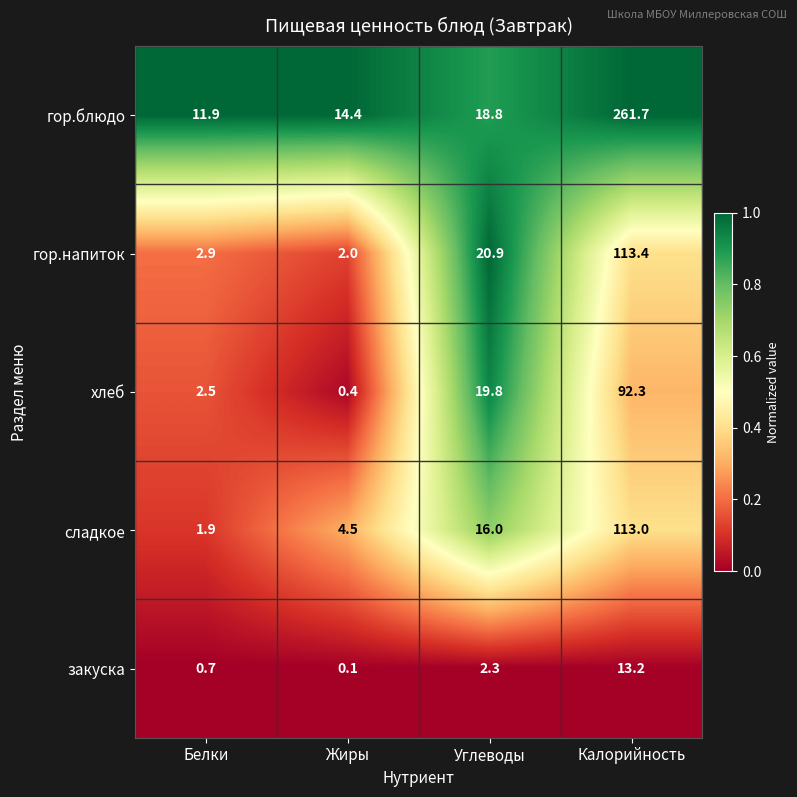

Which series has the largest range (max minus min)?

гор.блюдо